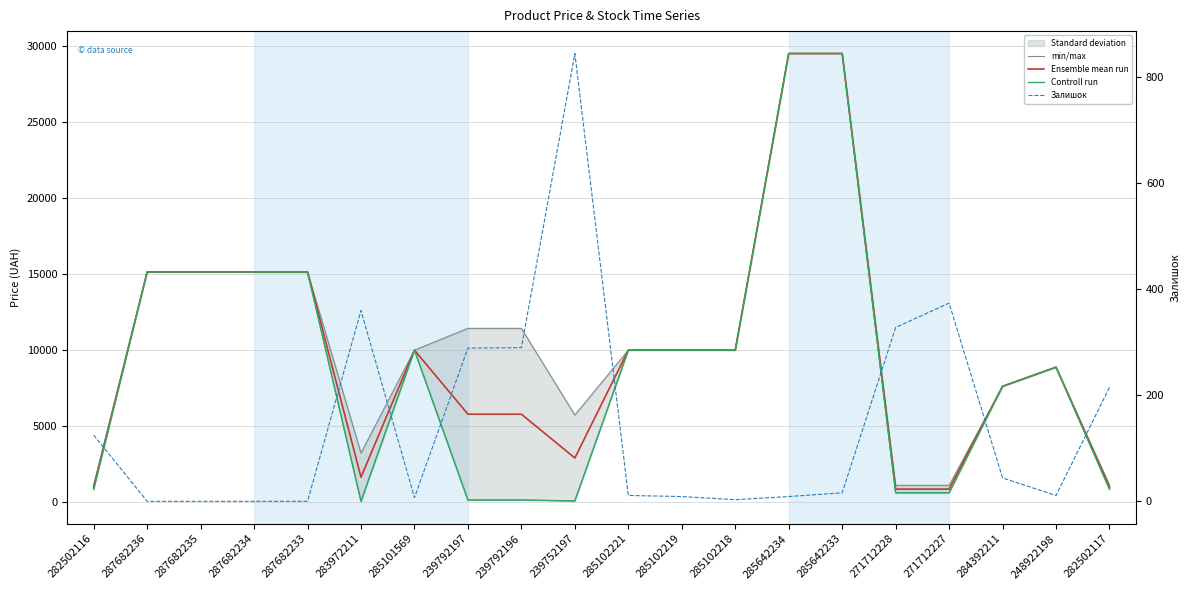

How many lines are shown in the chart?

4